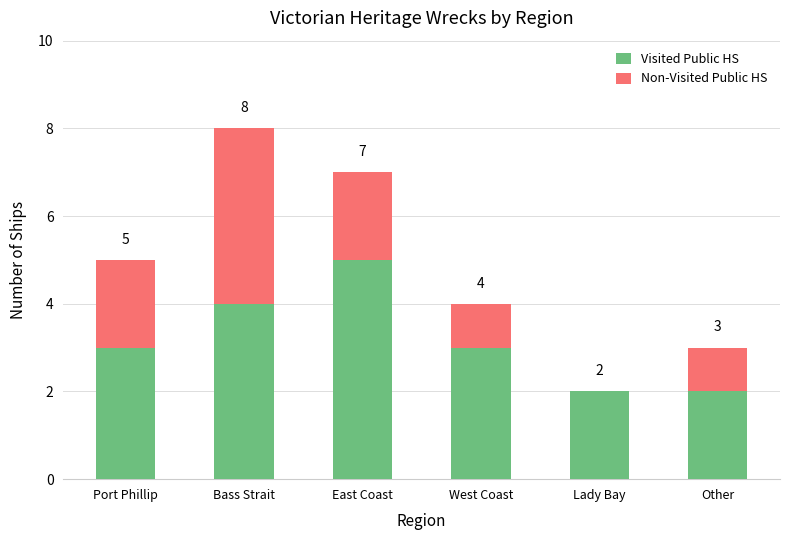

How many Visited Public HS values are between 2 and 4?

5